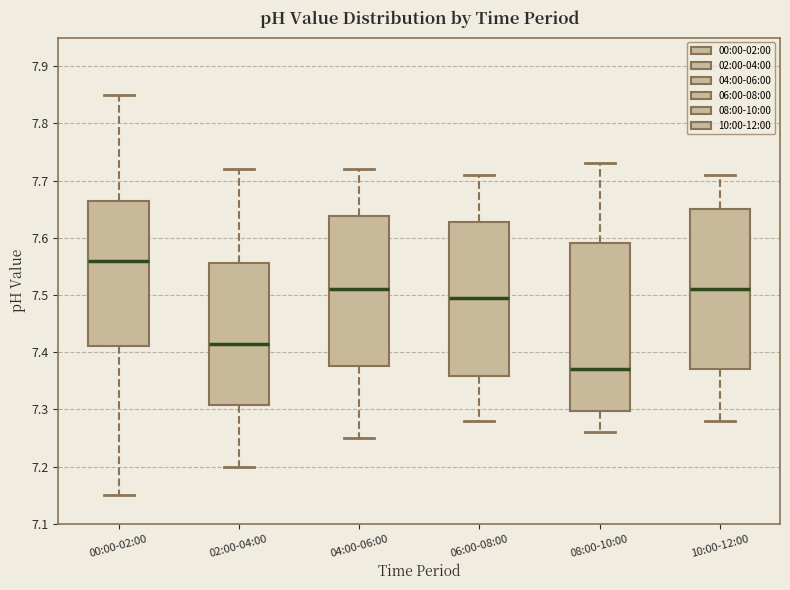

Where is the upper edge of the box for 06:00-08:00 on the y-axis? The values are not printed on the chart, so give them approximately, as read against the axis.

7.63